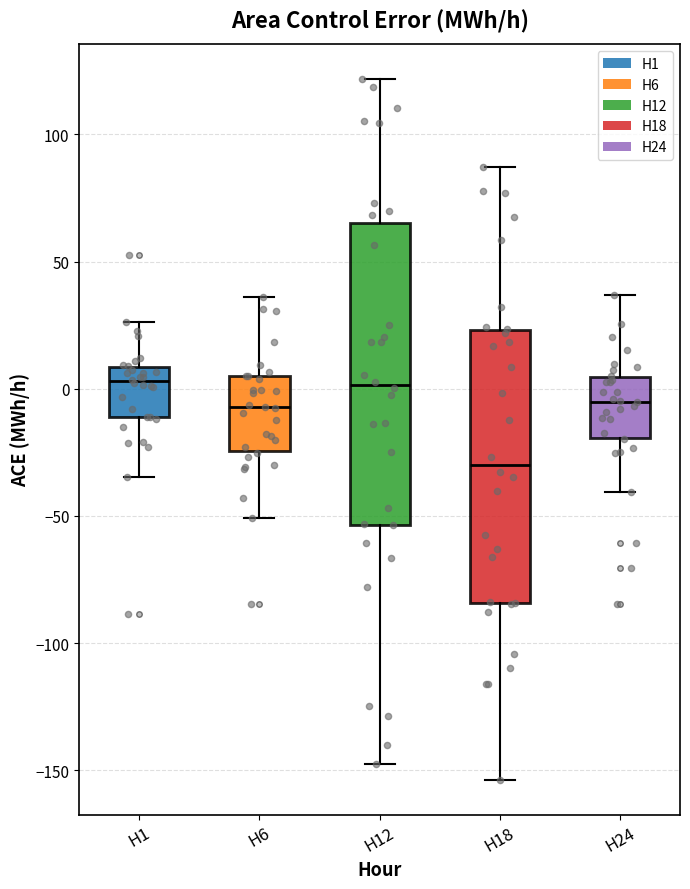

Which box has the lowest median line?

H18